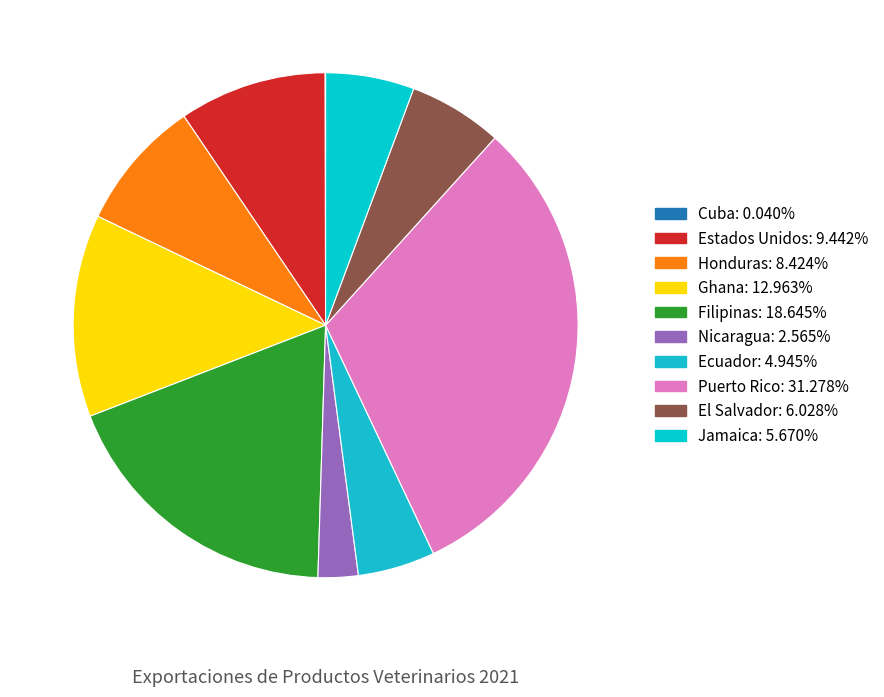

Rank the categories by value from lowest to highest.

Cuba, Nicaragua, Ecuador, Jamaica, El Salvador, Honduras, Estados Unidos, Ghana, Filipinas, Puerto Rico